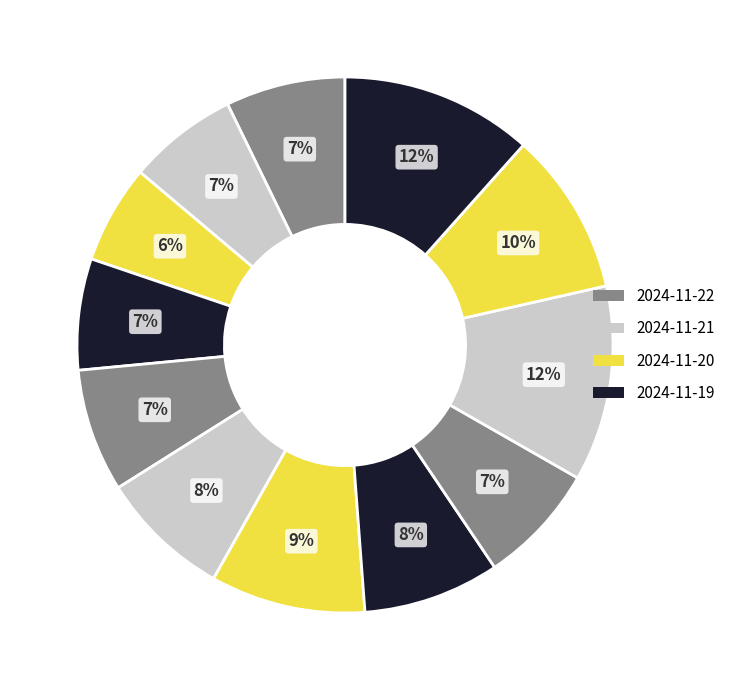

Count the number of slices in the pie.

12